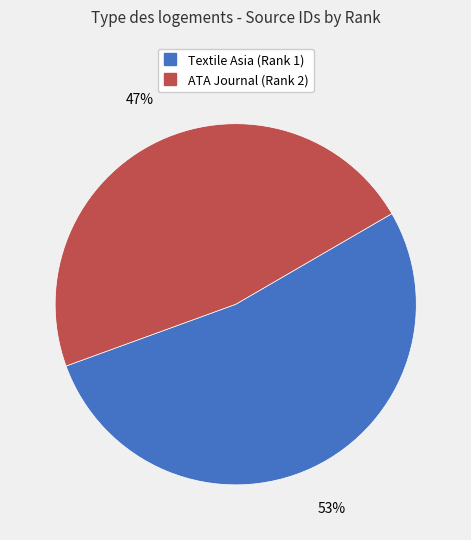

Does any single category account for the majority?

Yes